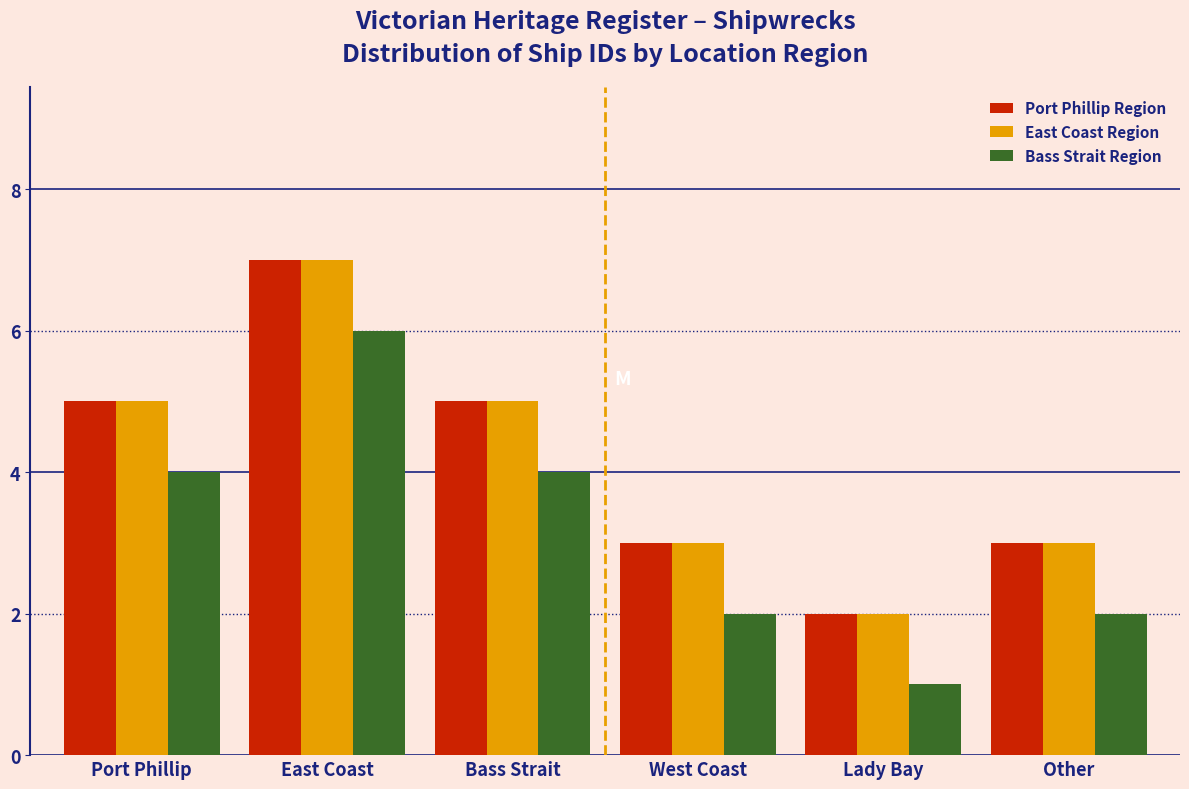

Reading right to left, extract all data points from this chart.

Port Phillip Region: Other=3	Lady Bay=2	West Coast=3	Bass Strait=5	East Coast=7	Port Phillip=5
East Coast Region: Other=3	Lady Bay=2	West Coast=3	Bass Strait=5	East Coast=7	Port Phillip=5
Bass Strait Region: Other=2	Lady Bay=1	West Coast=2	Bass Strait=4	East Coast=6	Port Phillip=4